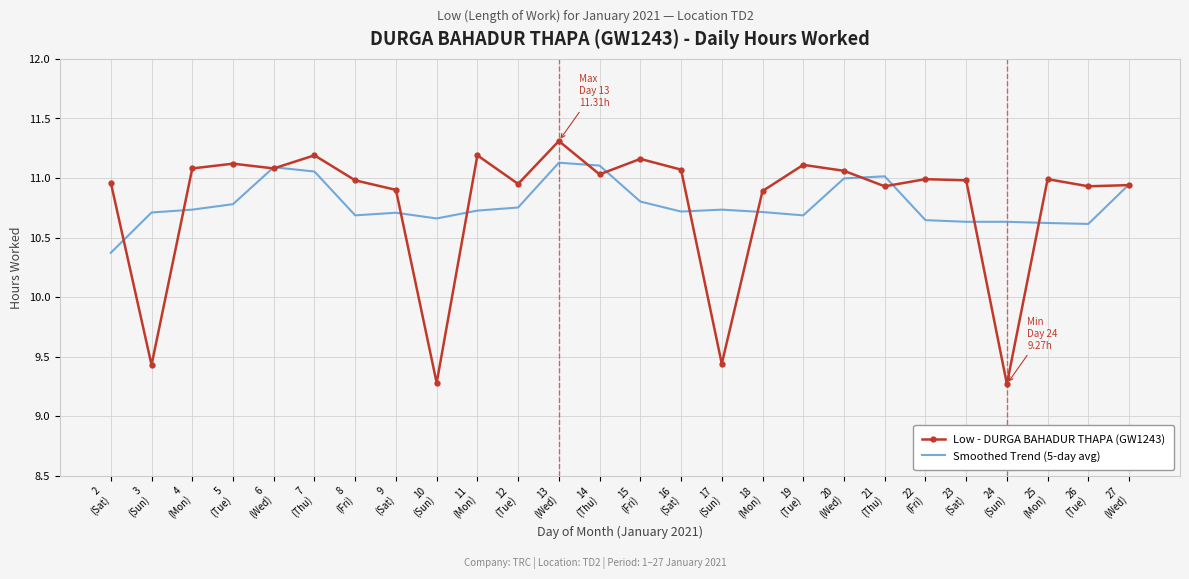

What is the minimum value for Low - DURGA BAHADUR THAPA (GW1243)?

9.3